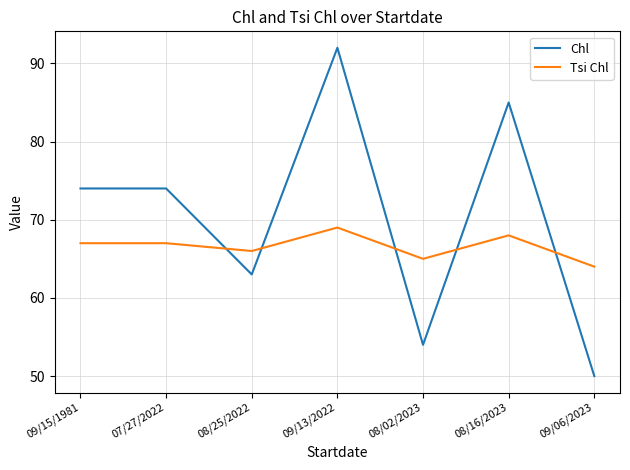

Reading left to right, what are all the values shown in this chart?

Chl: 09/15/1981=74	07/27/2022=74	08/25/2022=63	09/13/2022=92	08/02/2023=54	08/16/2023=85	09/06/2023=50
Tsi Chl: 09/15/1981=67	07/27/2022=67	08/25/2022=66	09/13/2022=69	08/02/2023=65	08/16/2023=68	09/06/2023=64